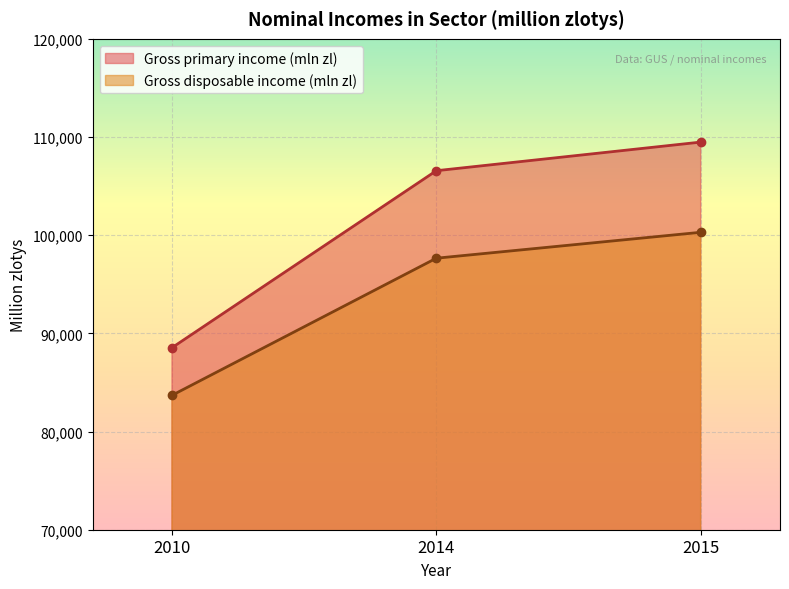

What is the sum of all Gross disposable income (mln zl) values?

281640